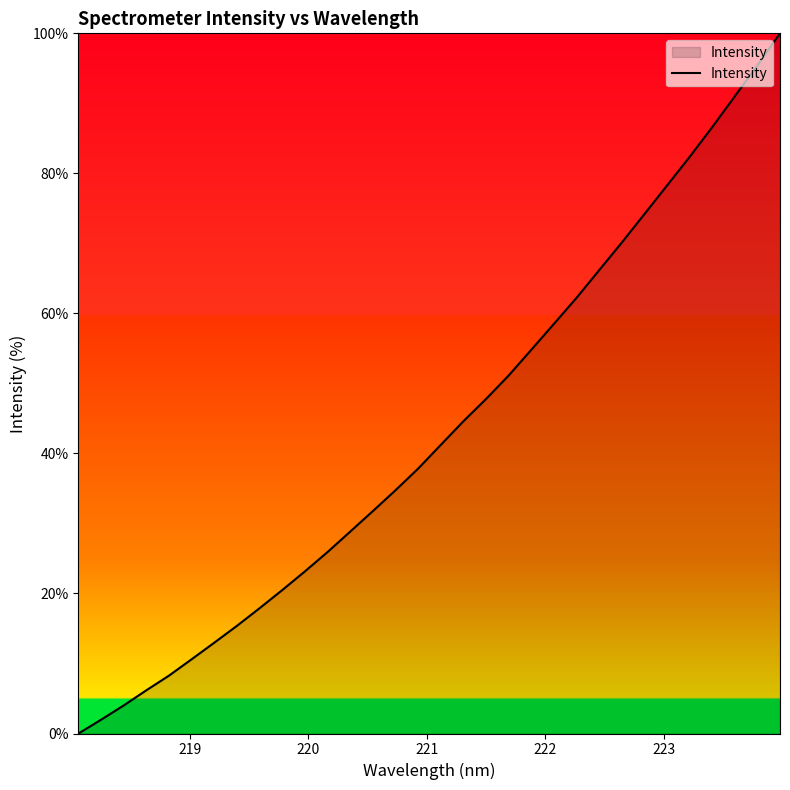

What is the difference between the maximum and minimum values?

100.0